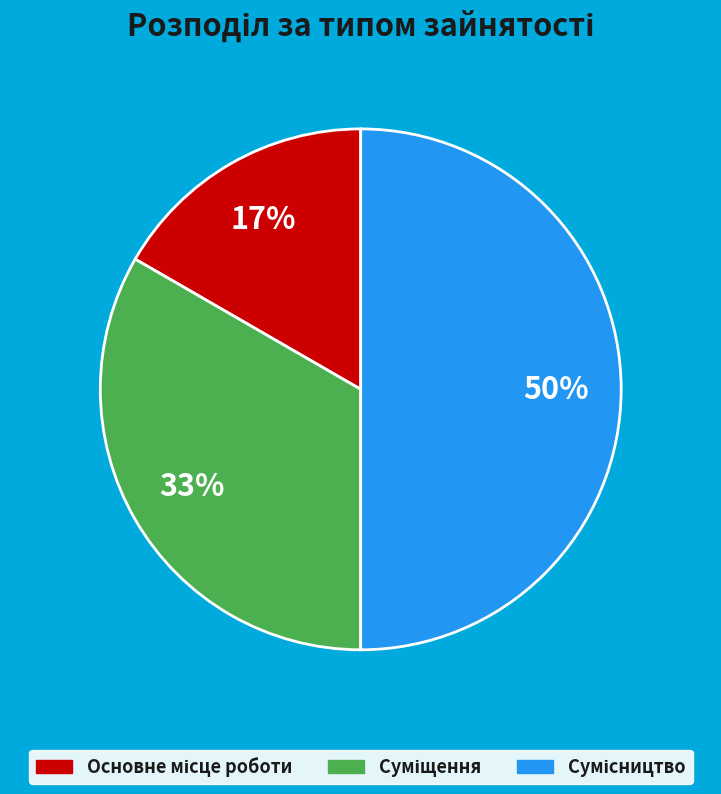

How many slices are in this pie chart?

3